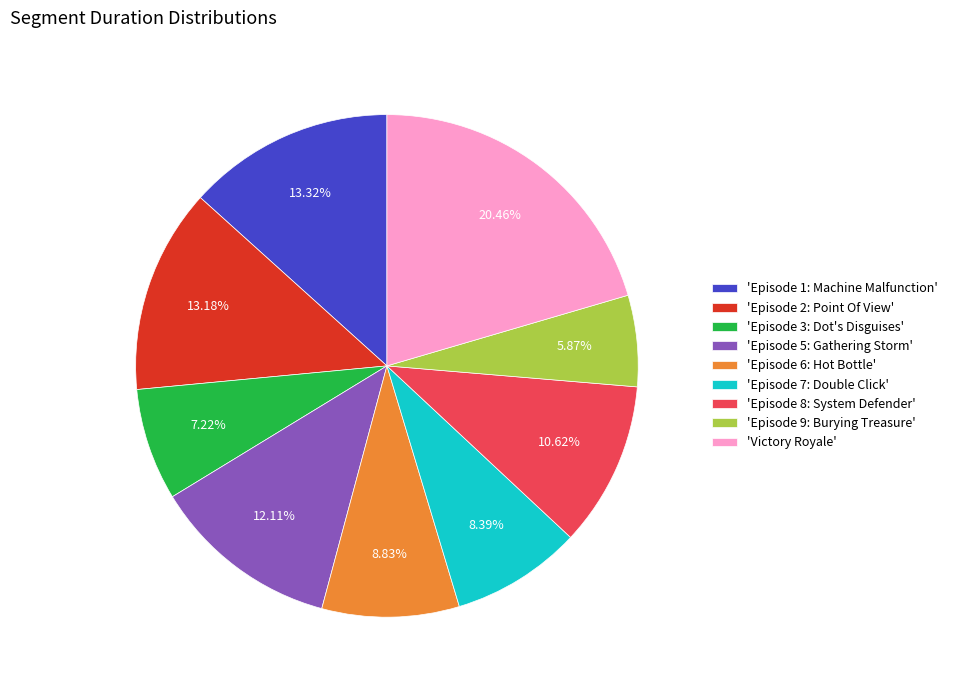

Approximately how many times larger is the value at 'Victory Royale' compared to 'Episode 7: Double Click'?

2.4